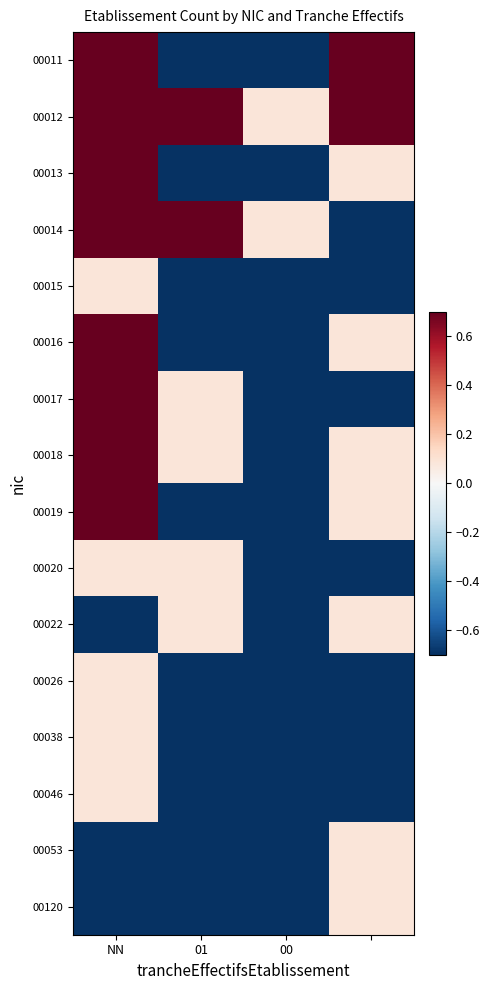

What is the minimum value shown in the chart?

-0.7